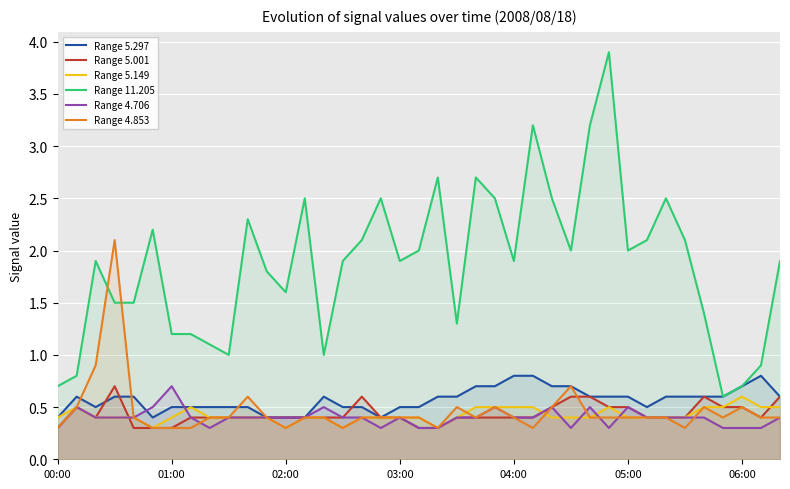

The value of Range 4.853 at 32 is 0.4. True or false?

True